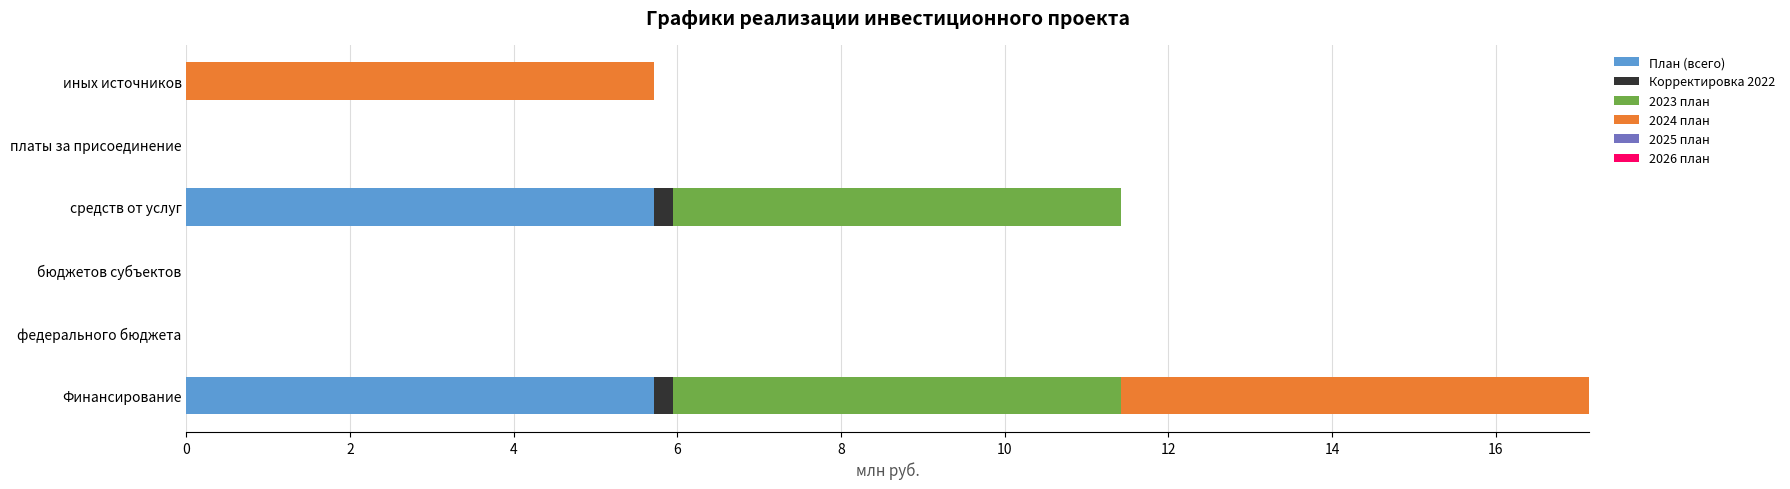

True or false: План (всего) has a value of 0.0 at федерального бюджета.

True